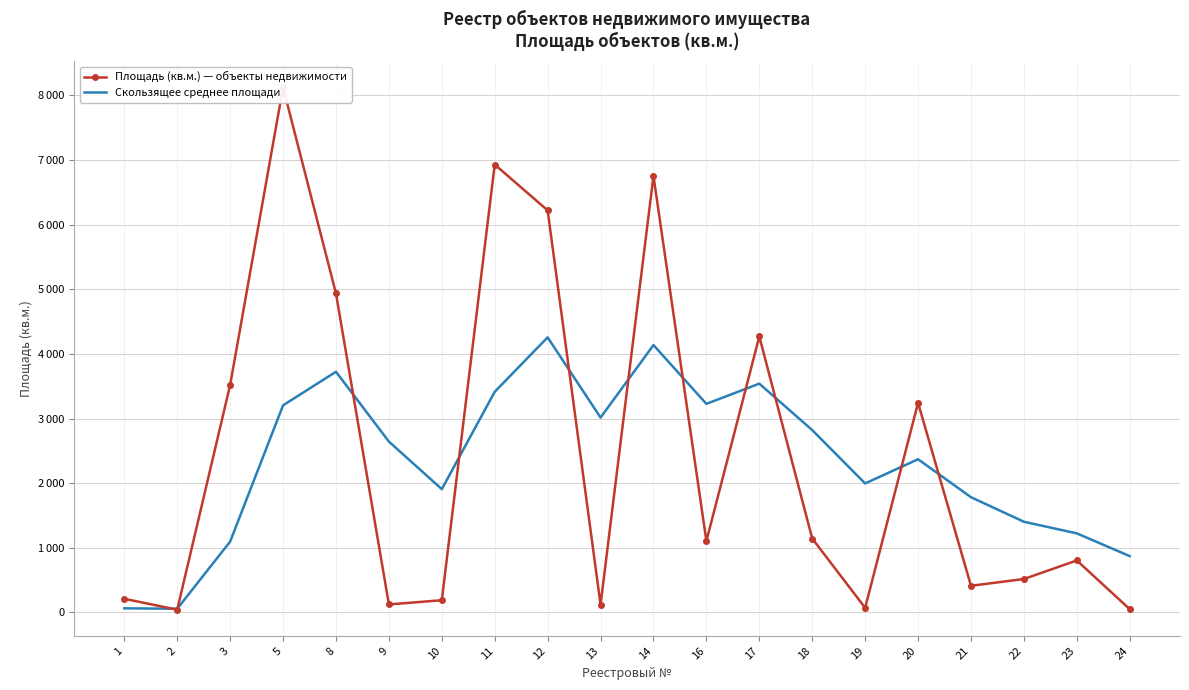

How many lines are shown in the chart?

2